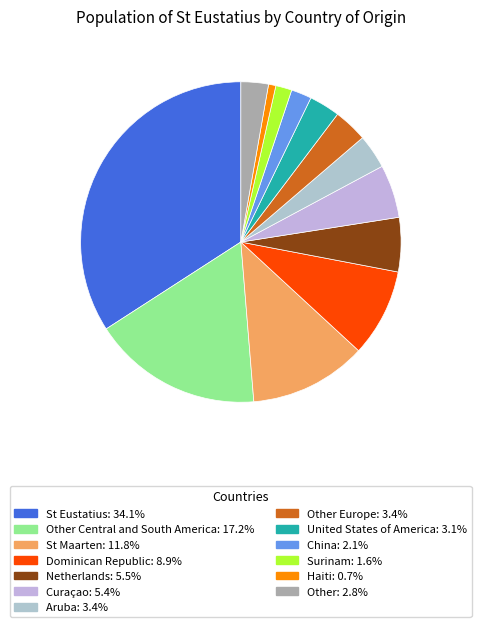

Does any single category account for the majority?

No